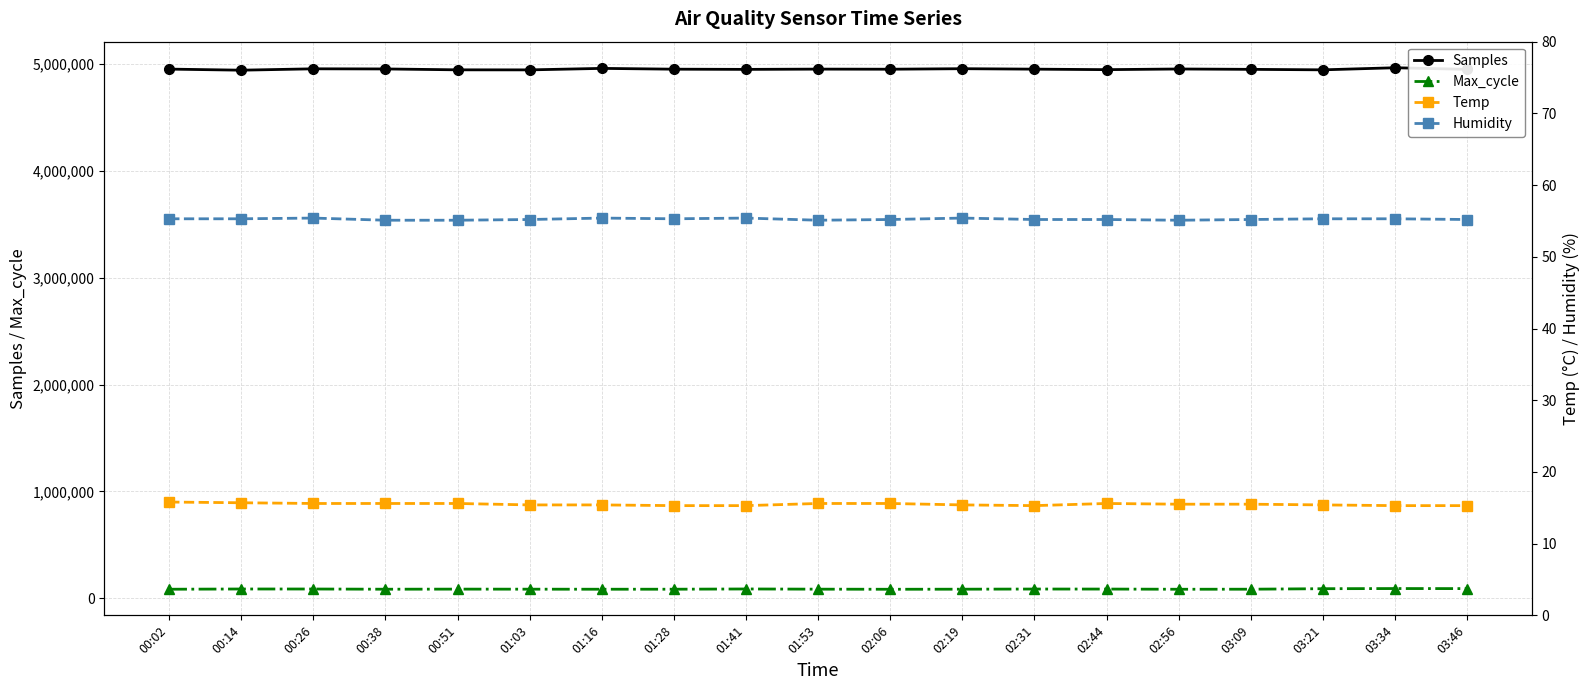

Is it true that Max_cycle equals 87747.0 at 00:26?

True